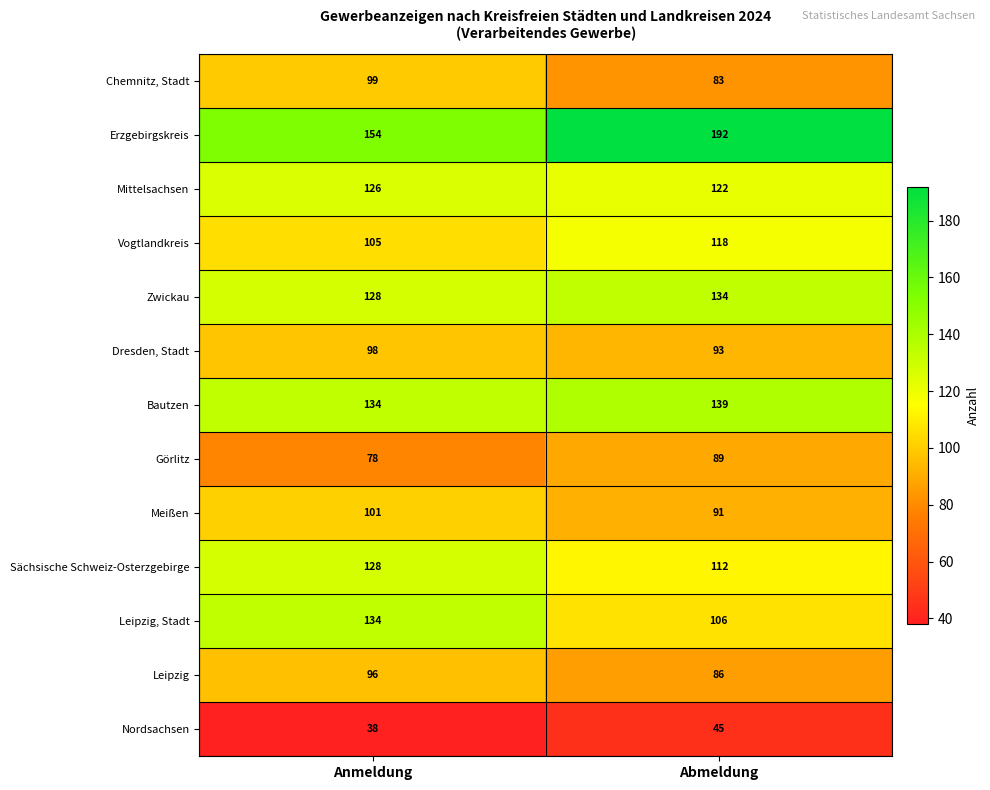

Reading left to right, extract all data points from this chart.

Chemnitz, Stadt: 99	83
Erzgebirgskreis: 154	192
Mittelsachsen: 126	122
Vogtlandkreis: 105	118
Zwickau: 128	134
Dresden, Stadt: 98	93
Bautzen: 134	139
Görlitz: 78	89
Meißen: 101	91
Sächsische Schweiz-Osterzgebirge: 128	112
Leipzig, Stadt: 134	106
Leipzig: 96	86
Nordsachsen: 38	45